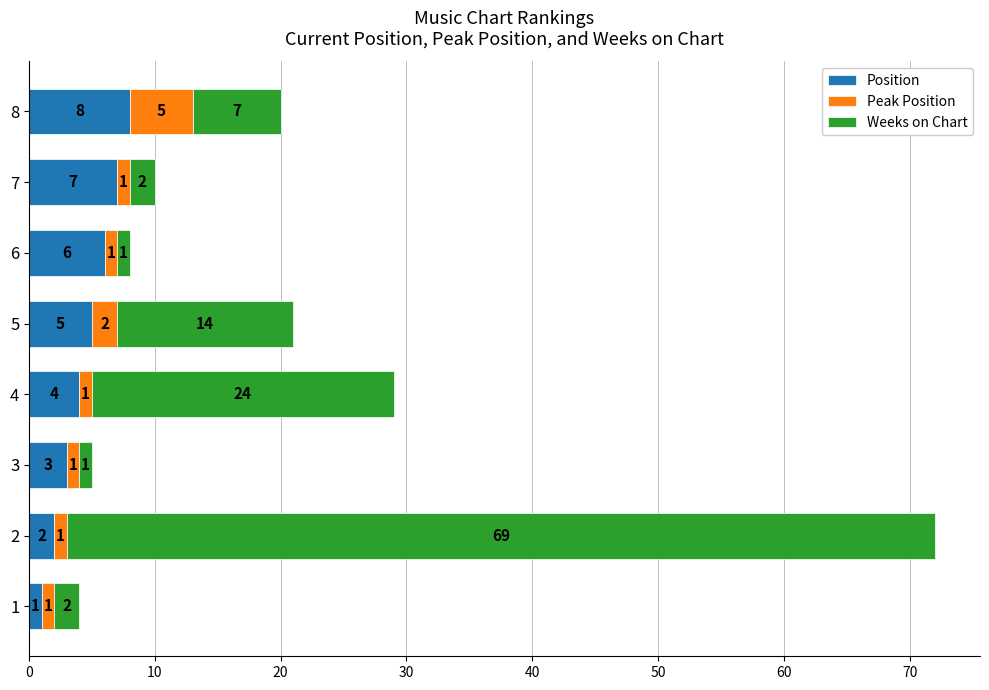

What is the total value across all series at 5?

21